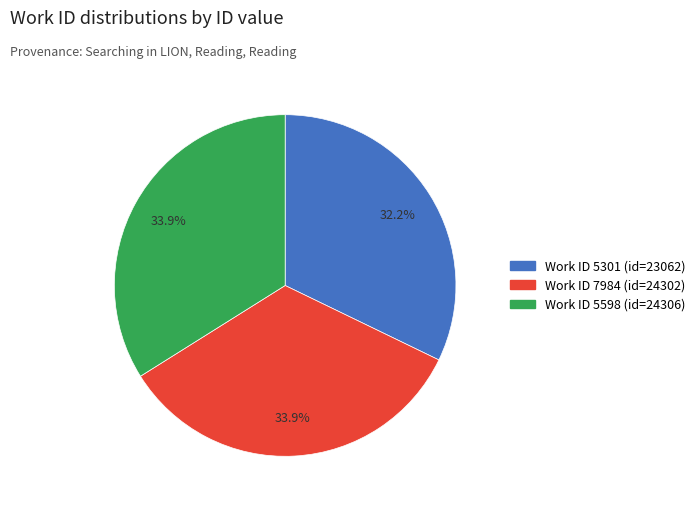

Is there a majority slice in this chart?

No